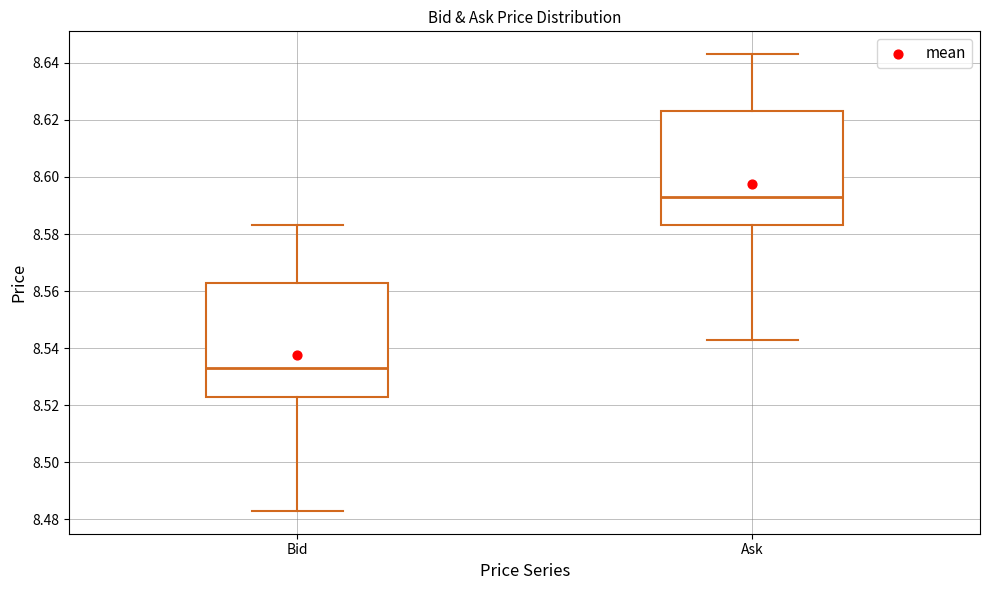

Reading left to right, transcribe this box plot: for each box, give where its median line is, the range the box spans, and where its two whiskers end, as read against the y-axis. The values are not printed on the chart, so give them approximately, as read against the axis.

Bid: median 8.534, box 8.524 to 8.564, whiskers 8.484 to 8.584
Ask: median 8.594, box 8.584 to 8.624, whiskers 8.544 to 8.644